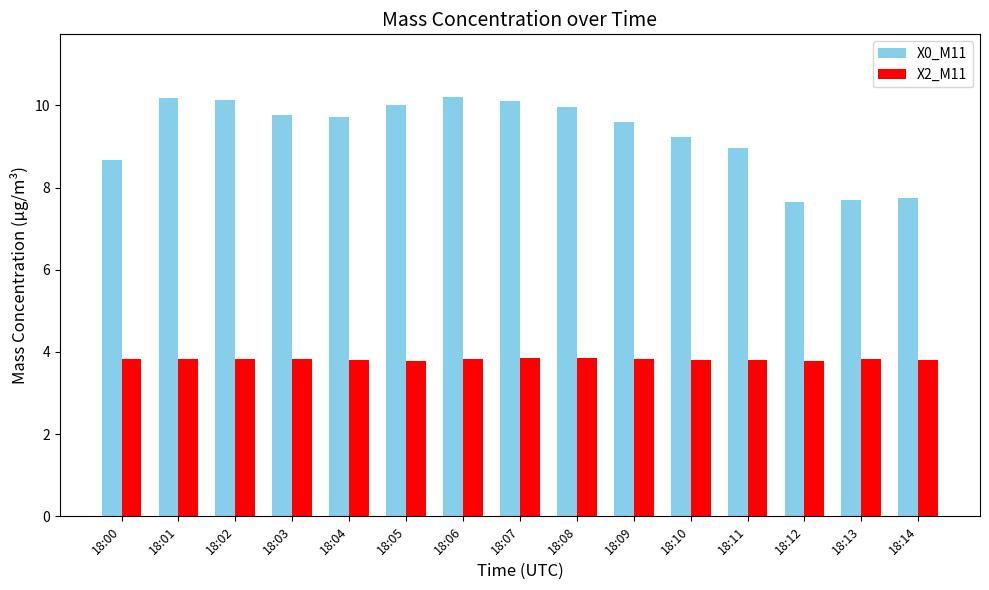

Which series has the largest total across all categories?

X0_M11